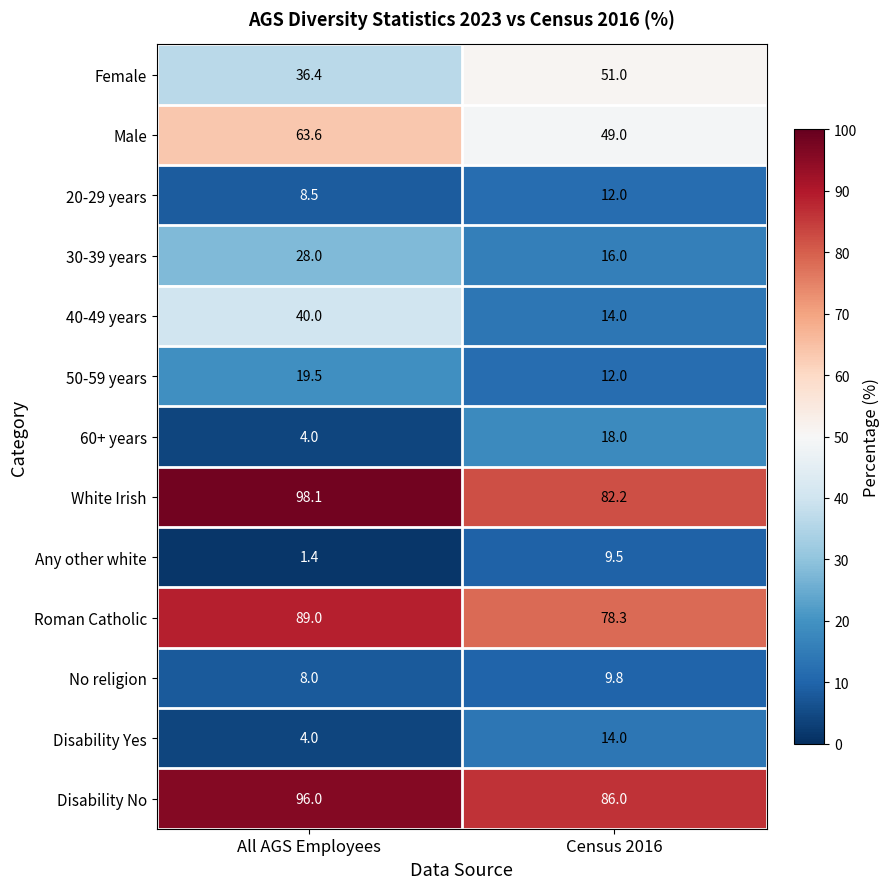

What is the smallest value displayed?

1.4